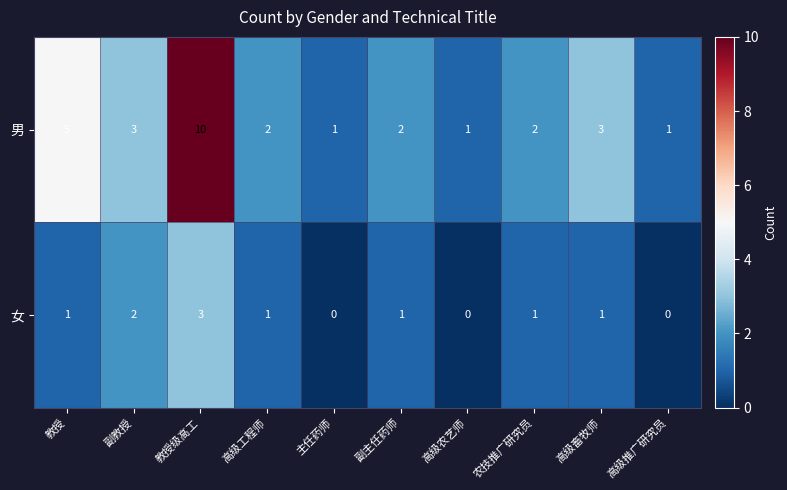

What is the total value across all series at 高级畜牧师?

4